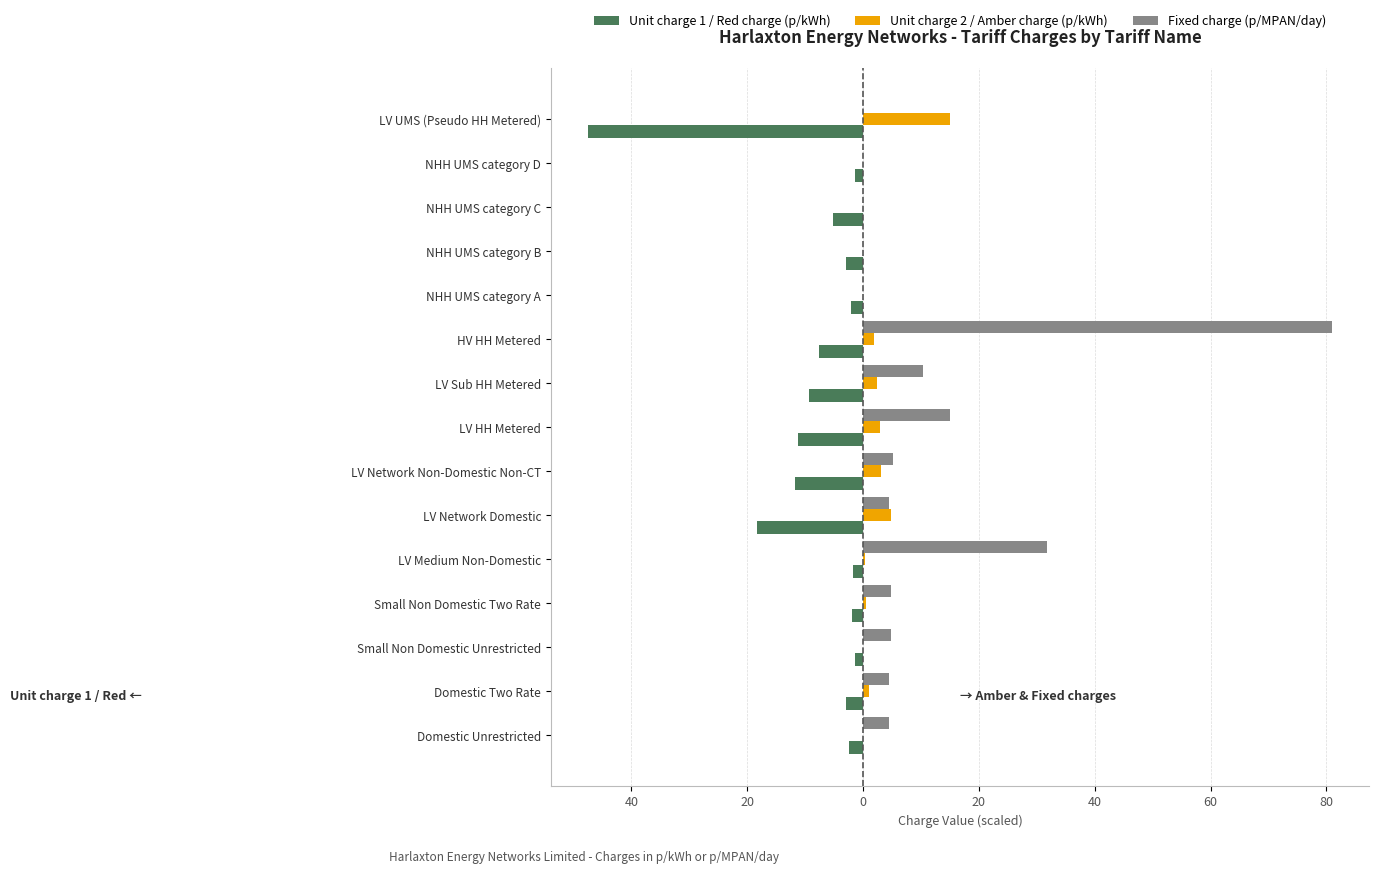

What are all the series names shown in the legend?

Unit charge 1 / Red charge (p/kWh), Unit charge 2 / Amber charge (p/kWh), Fixed charge (p/MPAN/day)